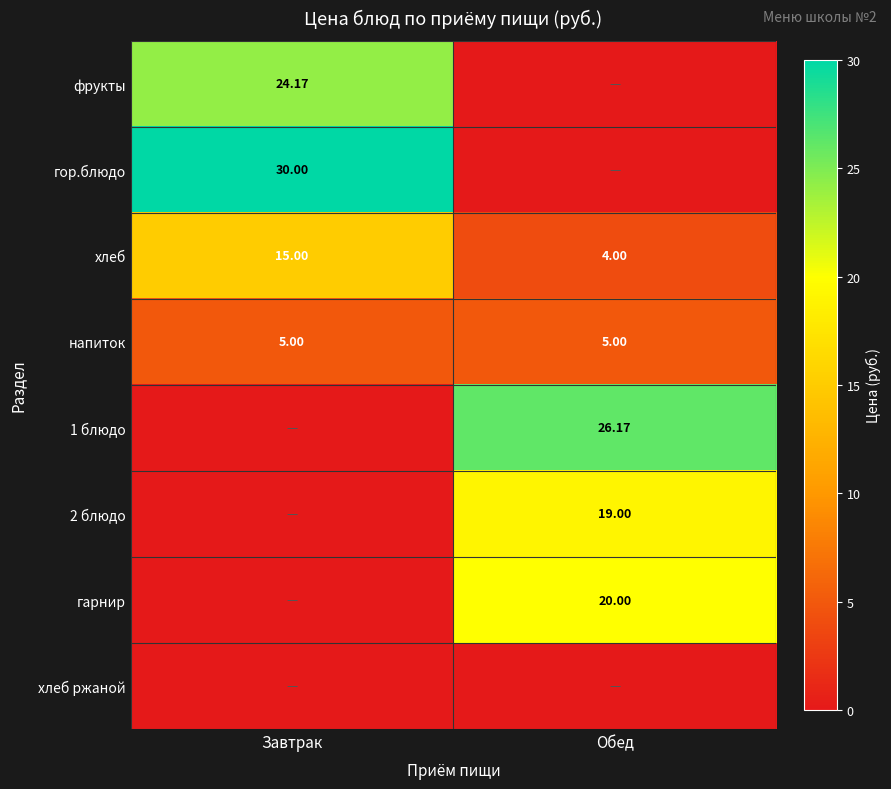

What is the maximum value shown in the chart?

30.0